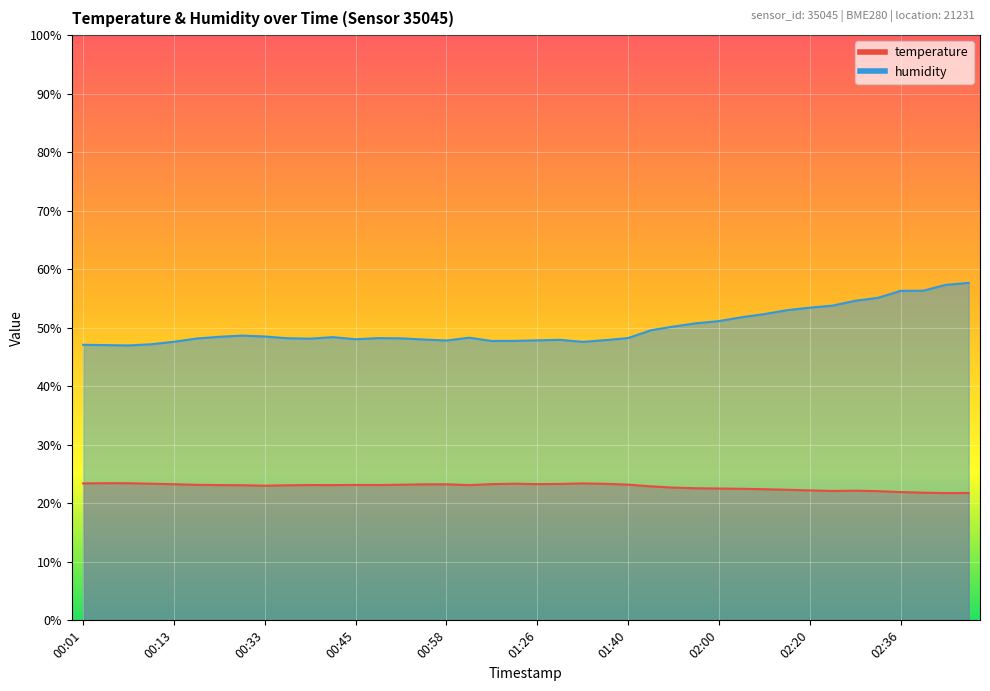

Reading left to right, what are all the values shown in this chart?

temperature: 00:01=23.4	00:04=23.4	00:07=23.4	00:10=23.4	00:13=23.3	00:23=23.2	00:27=23.1	00:30=23.1	00:33=23.0	00:36=23.1	00:39=23.1	00:42=23.1	00:45=23.1	00:48=23.1	00:52=23.2	00:55=23.2	00:58=23.2	01:09=23.1	01:13=23.3	01:16=23.4	01:26=23.3	01:29=23.3	01:33=23.4	01:36=23.3	01:40=23.2	01:47=22.9	01:54=22.7	01:57=22.6	02:00=22.5	02:11=22.5	02:14=22.4	02:17=22.3	02:20=22.2	02:23=22.1	02:27=22.2	02:30=22.1	02:36=21.9	02:39=21.8	02:42=21.8	02:46=21.8
humidity: 00:01=47.1	00:04=47.0	00:07=47.0	00:10=47.2	00:13=47.6	00:23=48.2	00:27=48.5	00:30=48.7	00:33=48.5	00:36=48.2	00:39=48.1	00:42=48.4	00:45=48.0	00:48=48.2	00:52=48.2	00:55=48.0	00:58=47.8	01:09=48.3	01:13=47.7	01:16=47.8	01:26=47.9	01:29=47.9	01:33=47.6	01:36=47.9	01:40=48.2	01:47=49.6	01:54=50.2	01:57=50.8	02:00=51.1	02:11=51.8	02:14=52.3	02:17=53.0	02:20=53.4	02:23=53.8	02:27=54.6	02:30=55.1	02:36=56.3	02:39=56.3	02:42=57.3	02:46=57.7